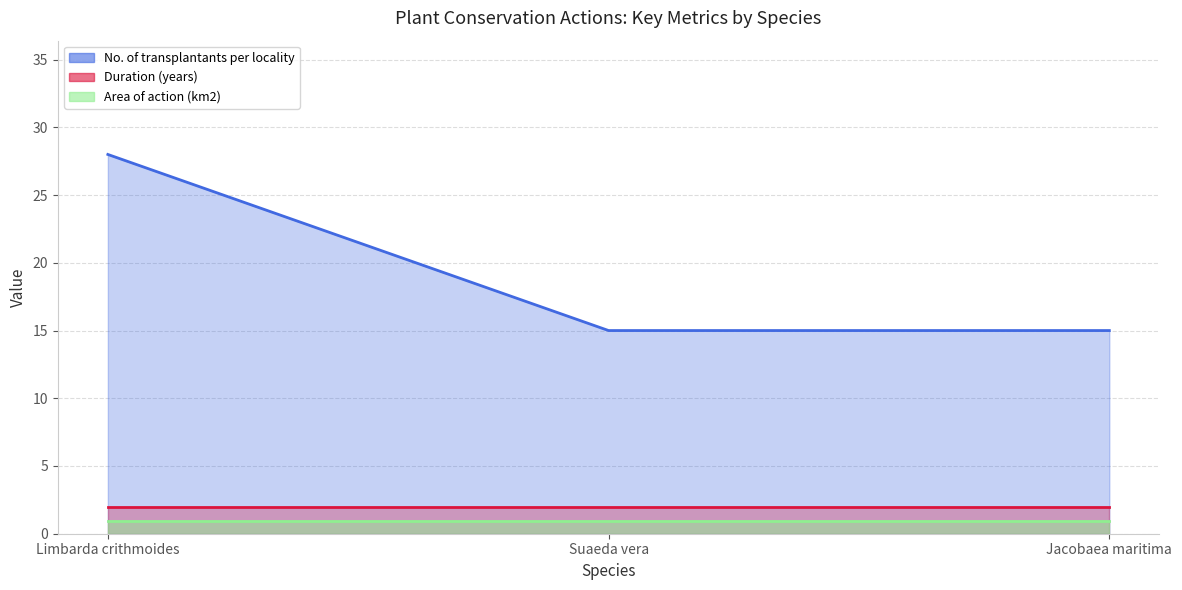

Reading right to left, what are all the values shown in this chart?

No. of transplantants per locality: Jacobaea maritima=15.0	Suaeda vera=15.0	Limbarda crithmoides=28.0
Duration (years): Jacobaea maritima=2.0	Suaeda vera=2.0	Limbarda crithmoides=2.0
Area of action (km2): Jacobaea maritima=0.9	Suaeda vera=0.9	Limbarda crithmoides=0.9